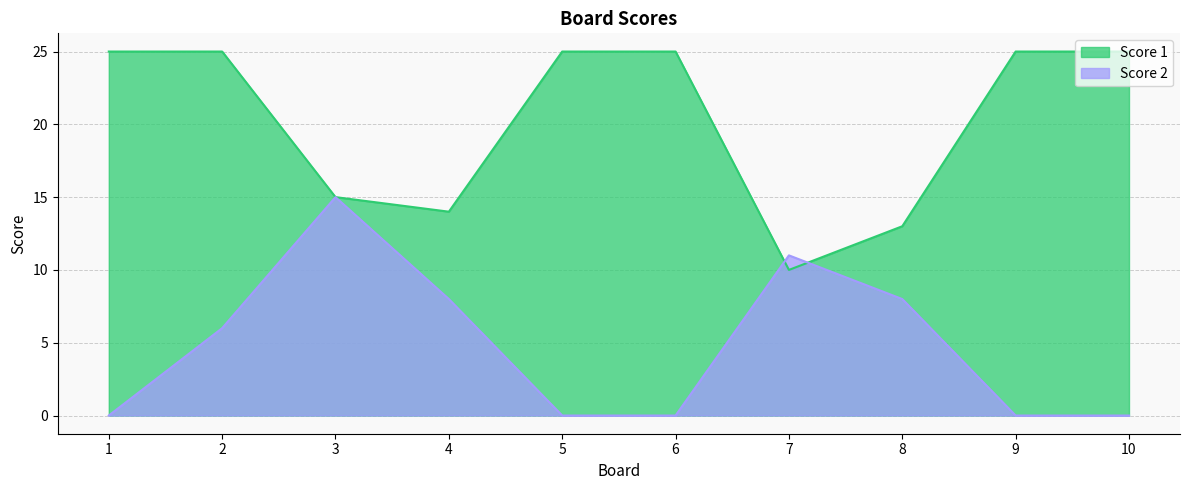

Where do Score 2 and Score 1 first cross each other?

6 and 7